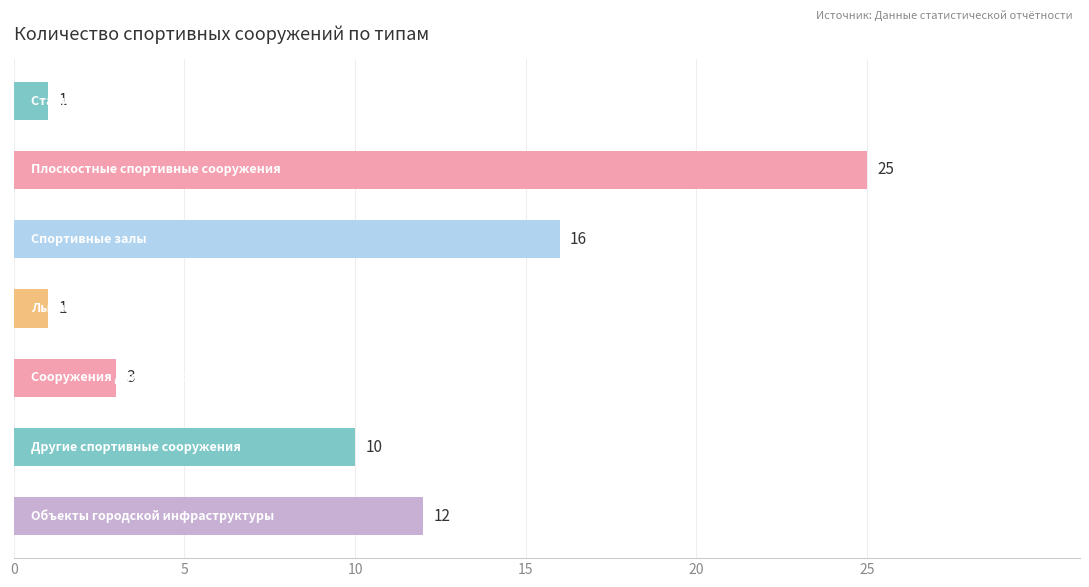

What is the value of the 2nd bar from the top?

25